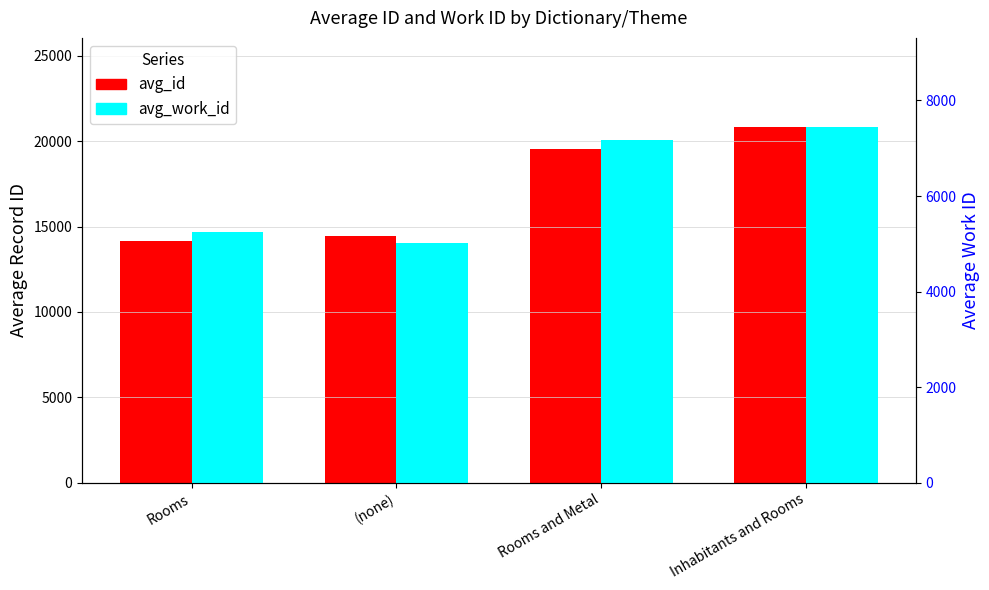

At Rooms and Metal, list the series in order from smallest to largest.

avg_work_id, avg_id